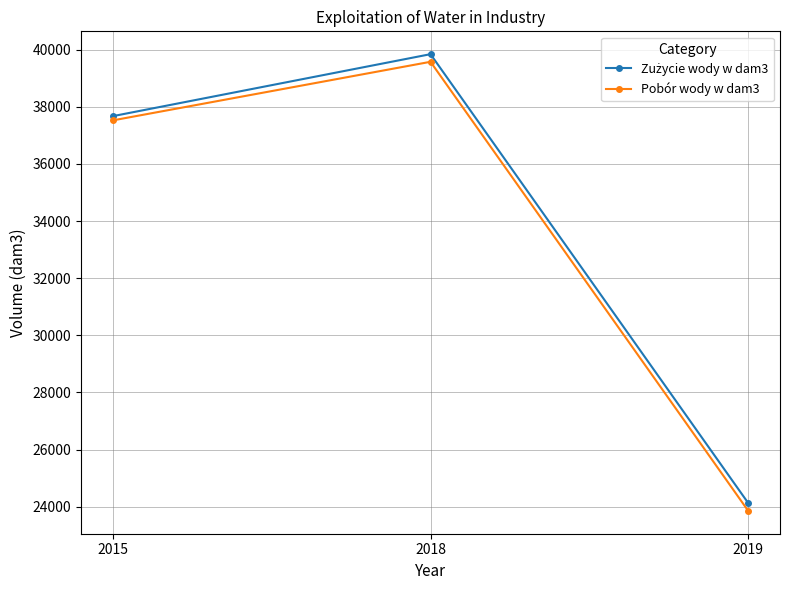

What is the difference between the highest and lowest values at 2018?

267